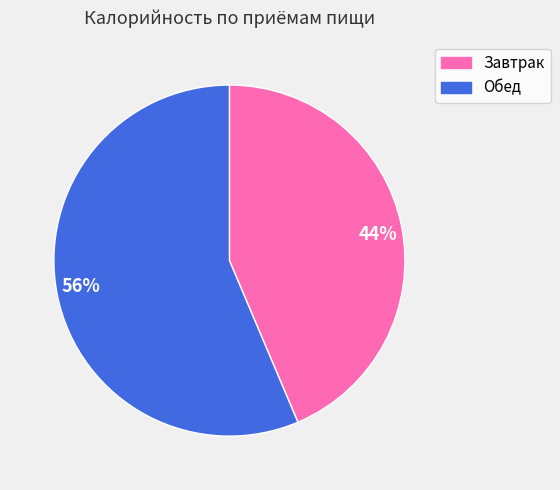

What is the largest slice in the pie chart?

56%